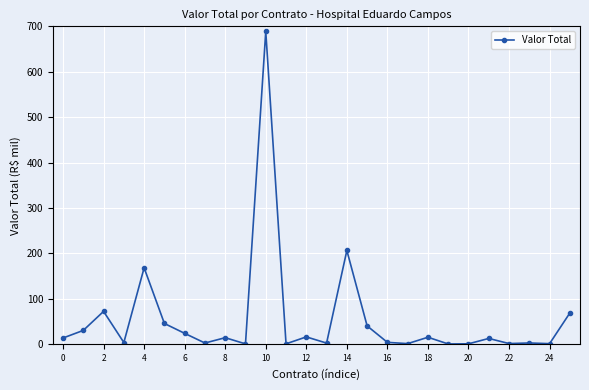

What is the smallest value displayed?

0.2